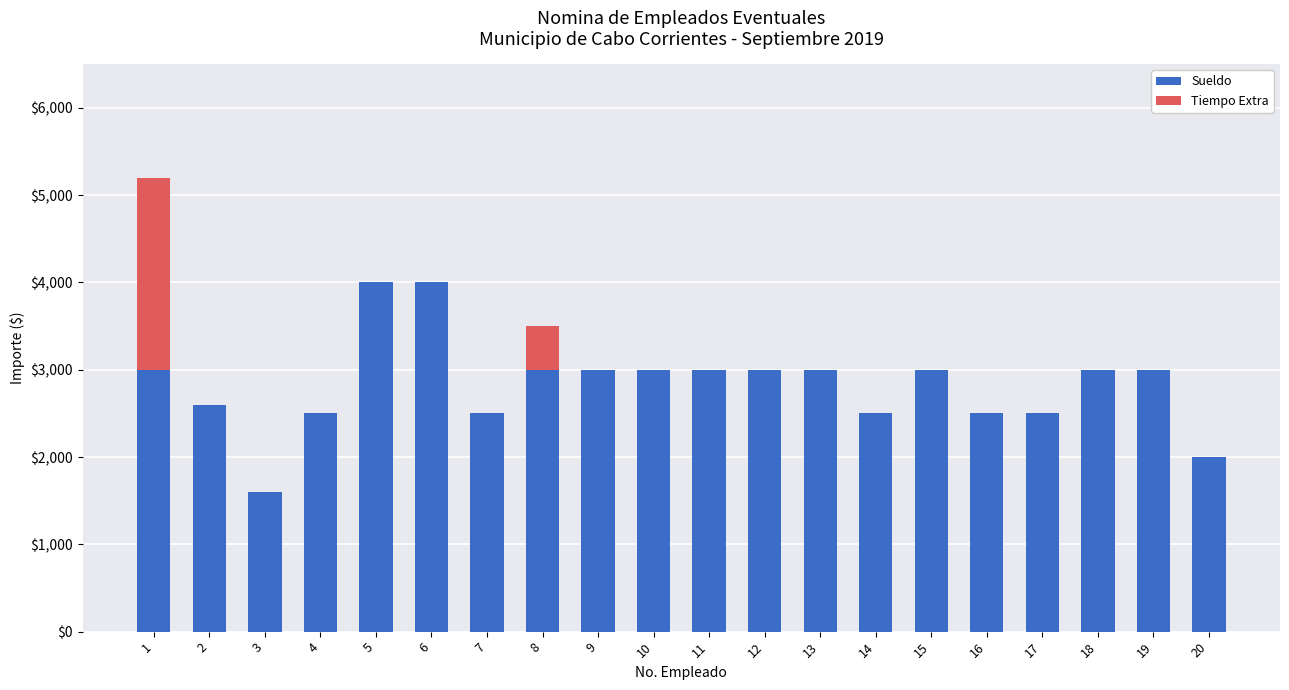

The Tiempo Extra series shows 1345 at 11. True or false?

False